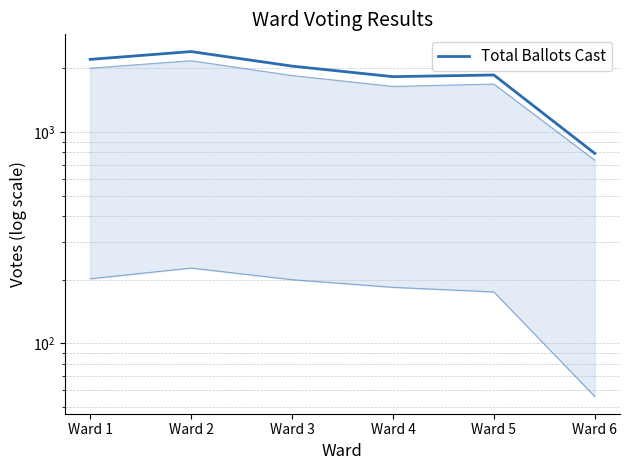

Where is the first local minimum?

Ward 4